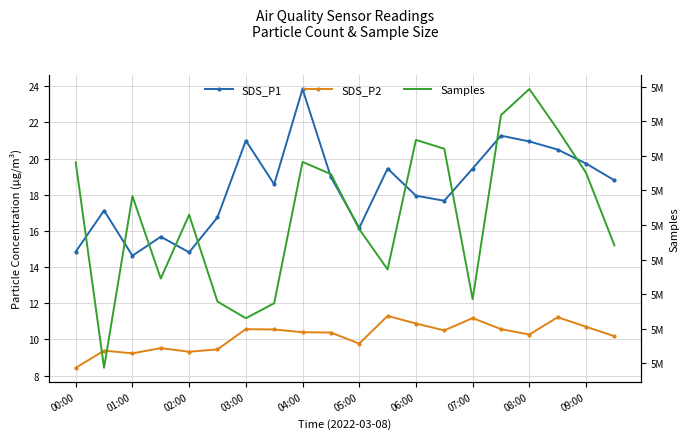

How many values in the SDS_P2 series are below 10?

7